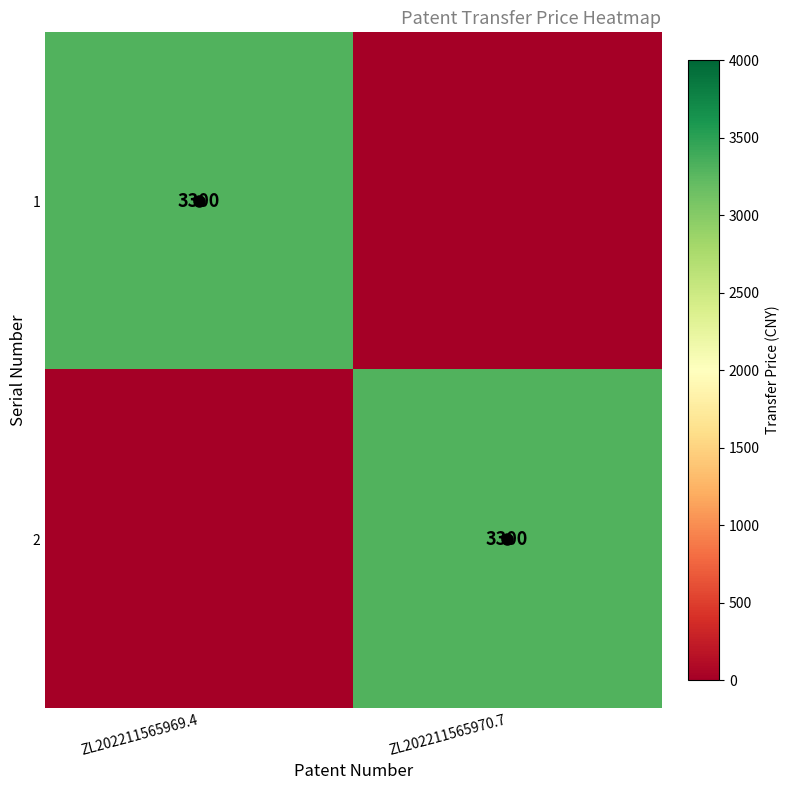

The 1 series shows 3300 at ZL202211565969.4. True or false?

True